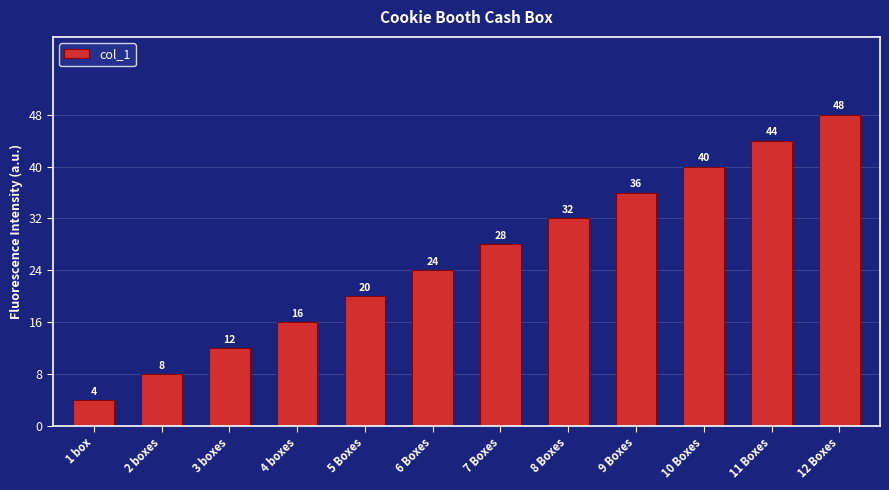

Is it true that the value at 11 Boxes is 29?

False